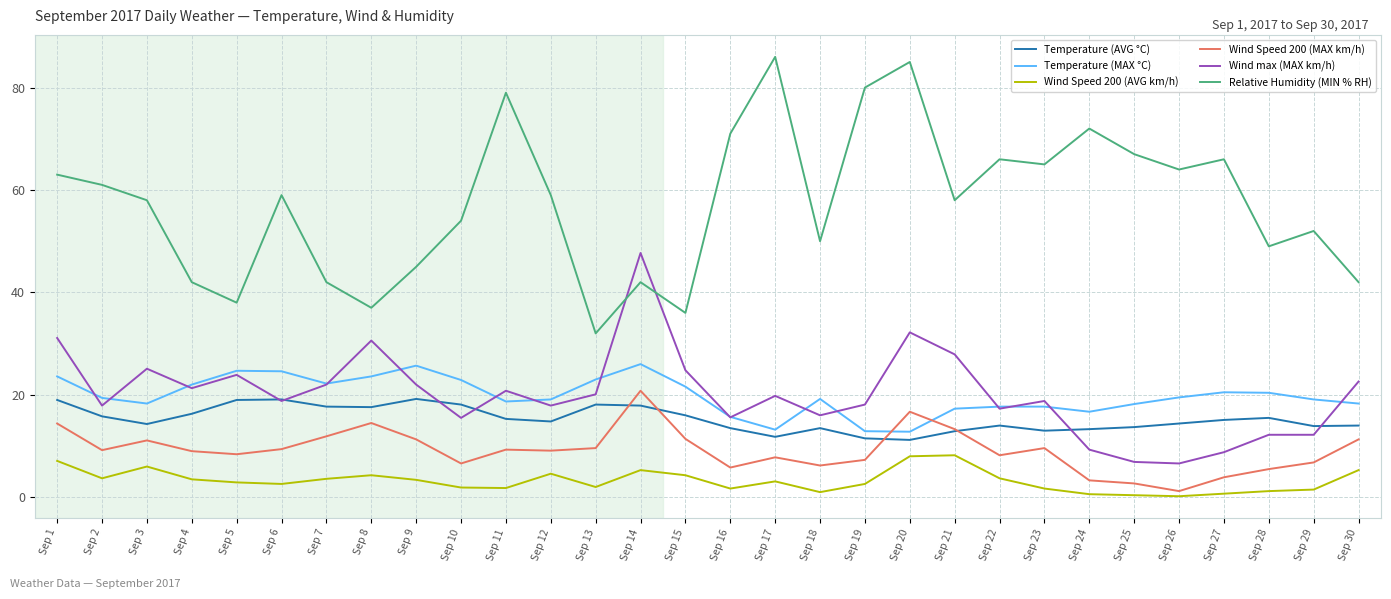

True or false: Relative Humidity (MIN % RH) and Wind Speed 200 (AVG km/h) cross at least once.

False